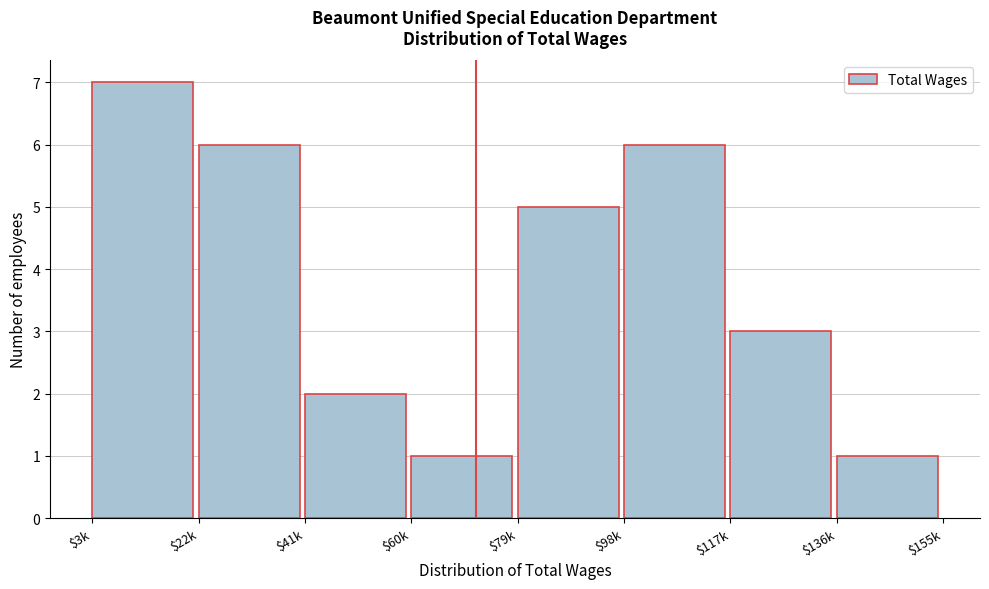

Reading left to right, what are all the values shown in this chart?

7	6	2	1	5	6	3	1